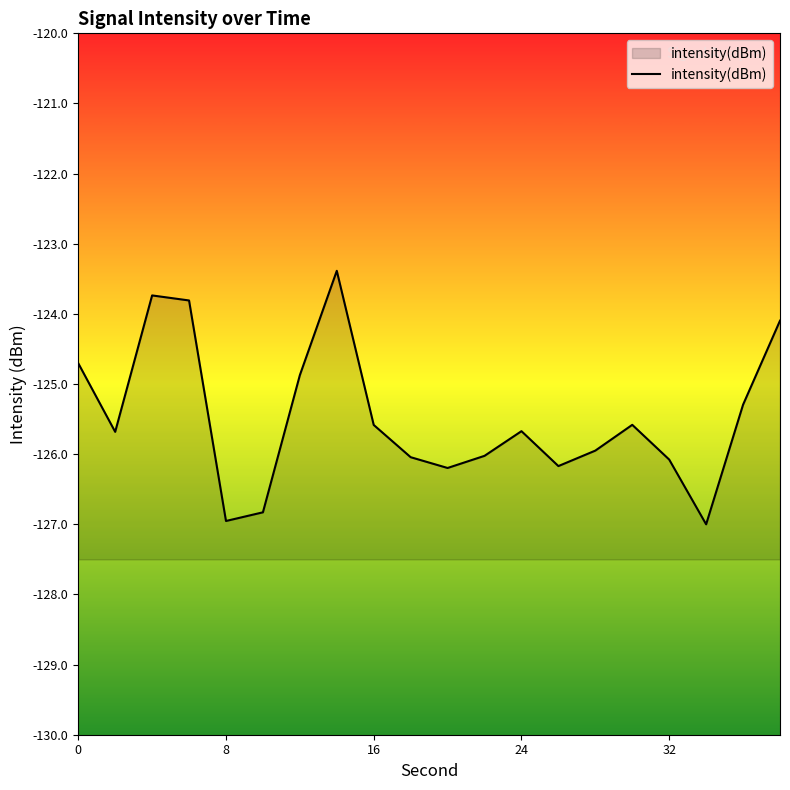

True or false: the data has more than 0 interior local peaks.

True